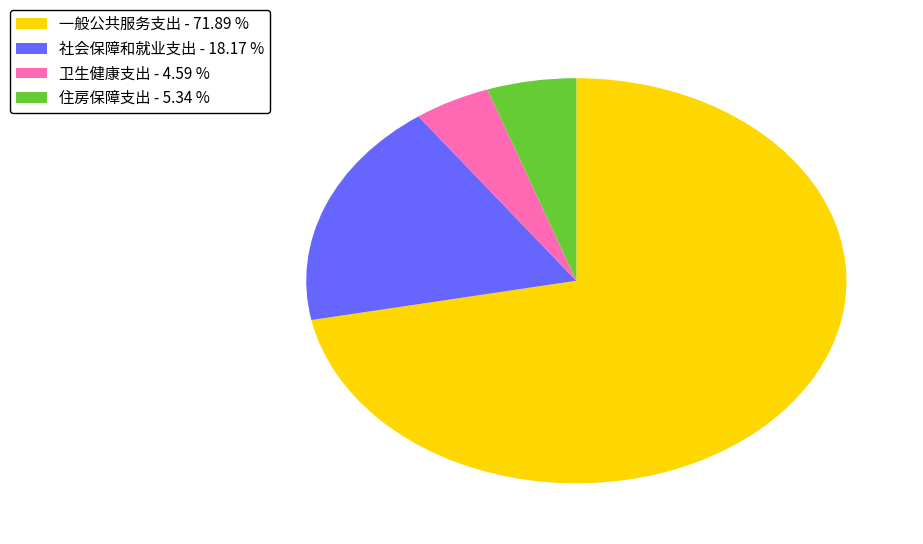

Do 社会保障和就业支出 and 一般公共服务支出 together represent more than half of the pie?

Yes